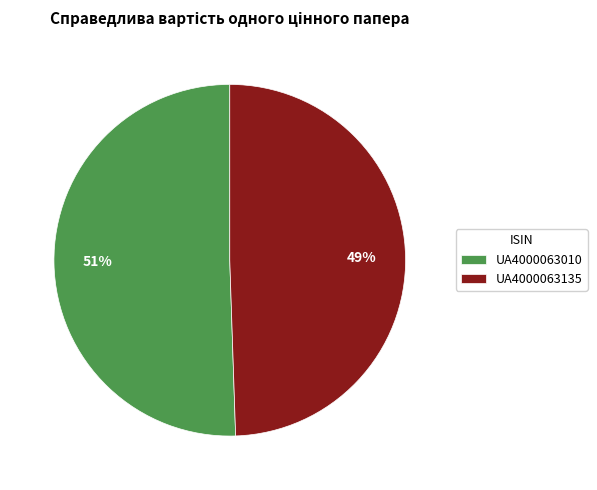

Does any single category account for the majority?

Yes